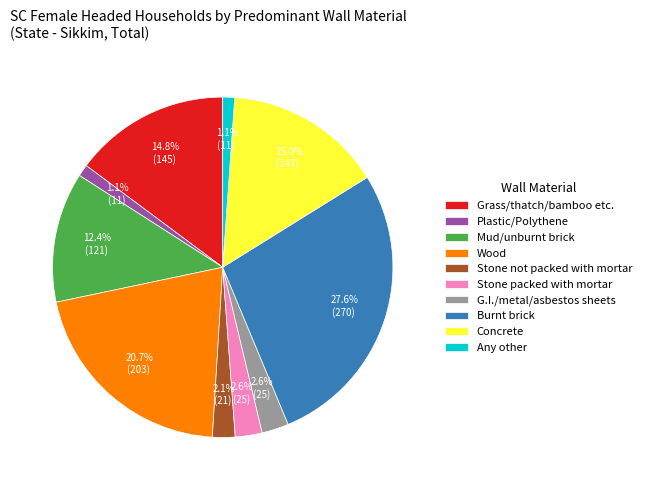

What portion of the pie excludes Wood?

79.3%